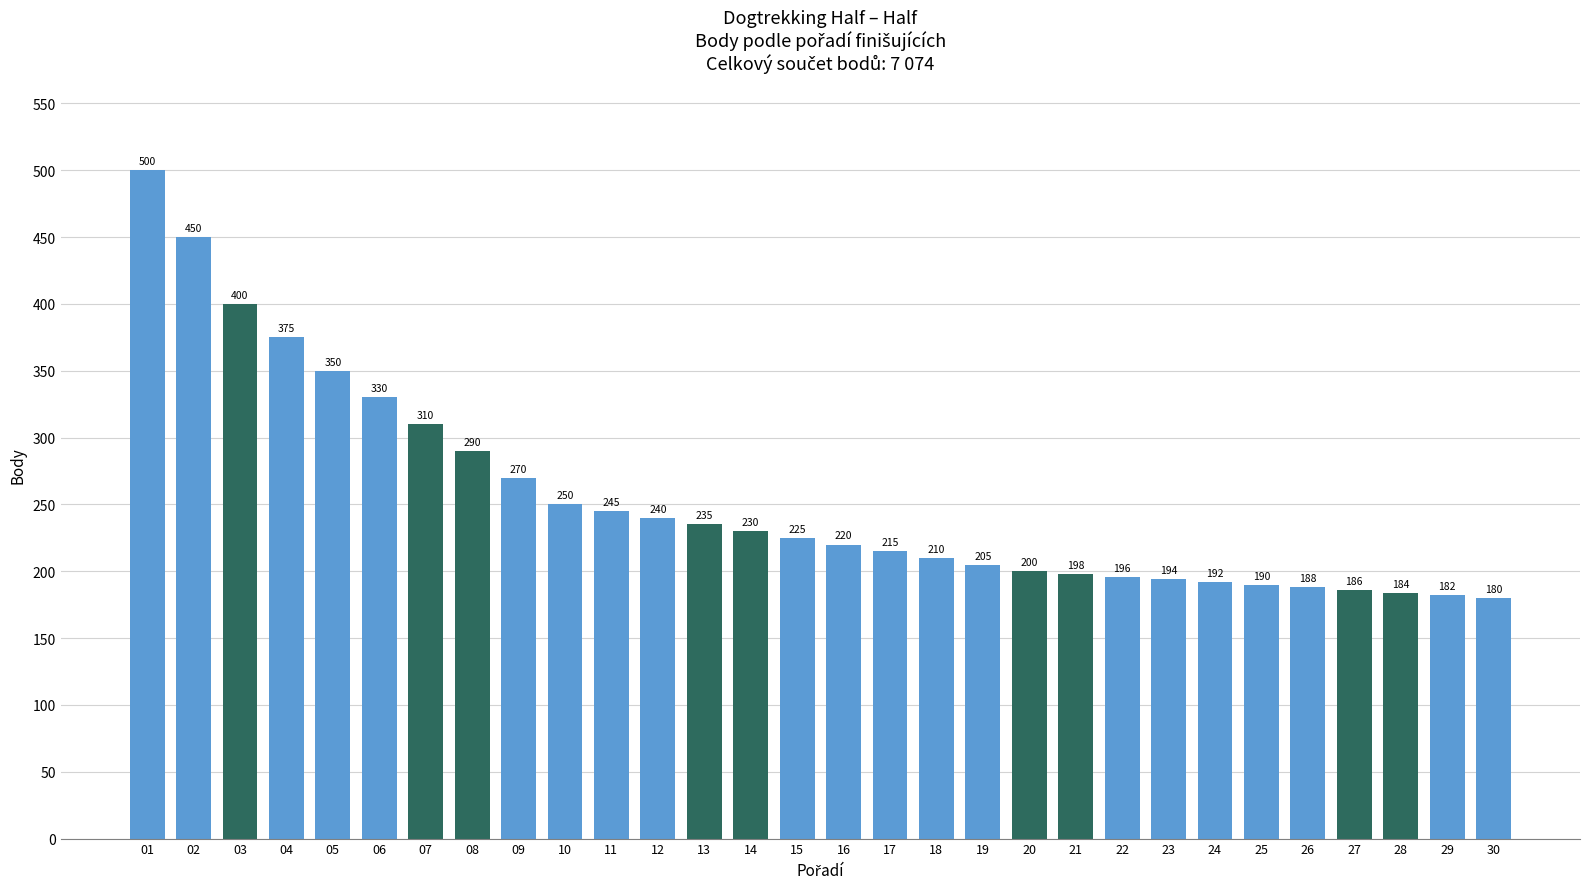

Which category has the lowest value across all series?

30